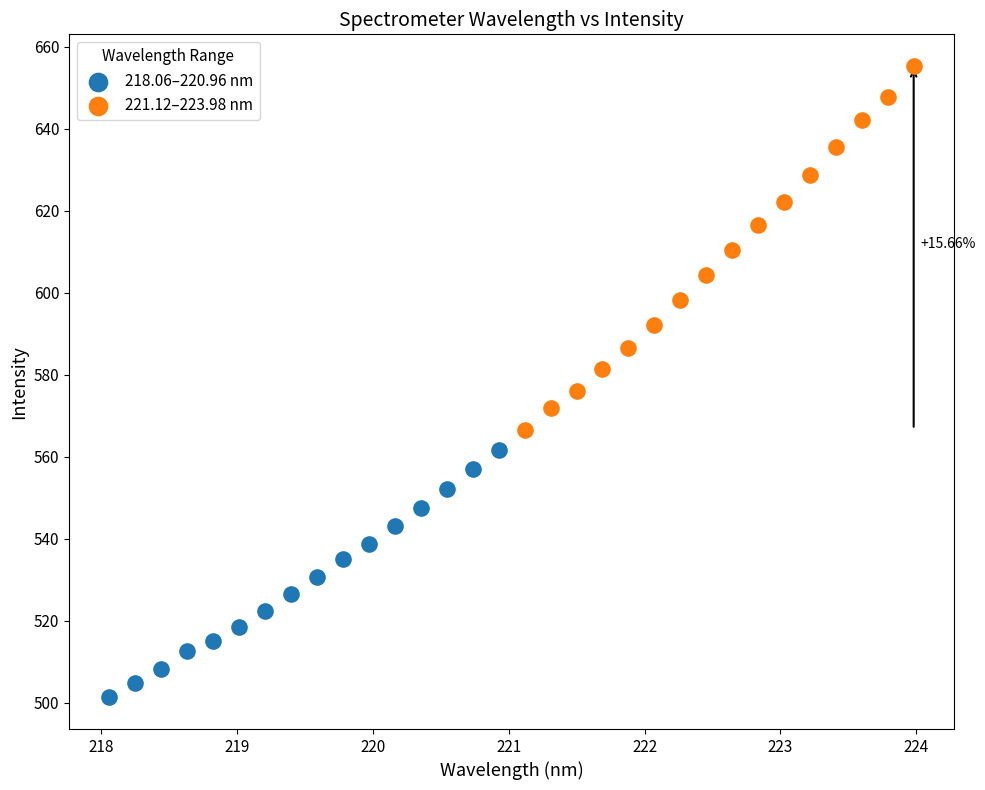

Which series reaches the maximum Y coordinate?

221.12–223.98 nm